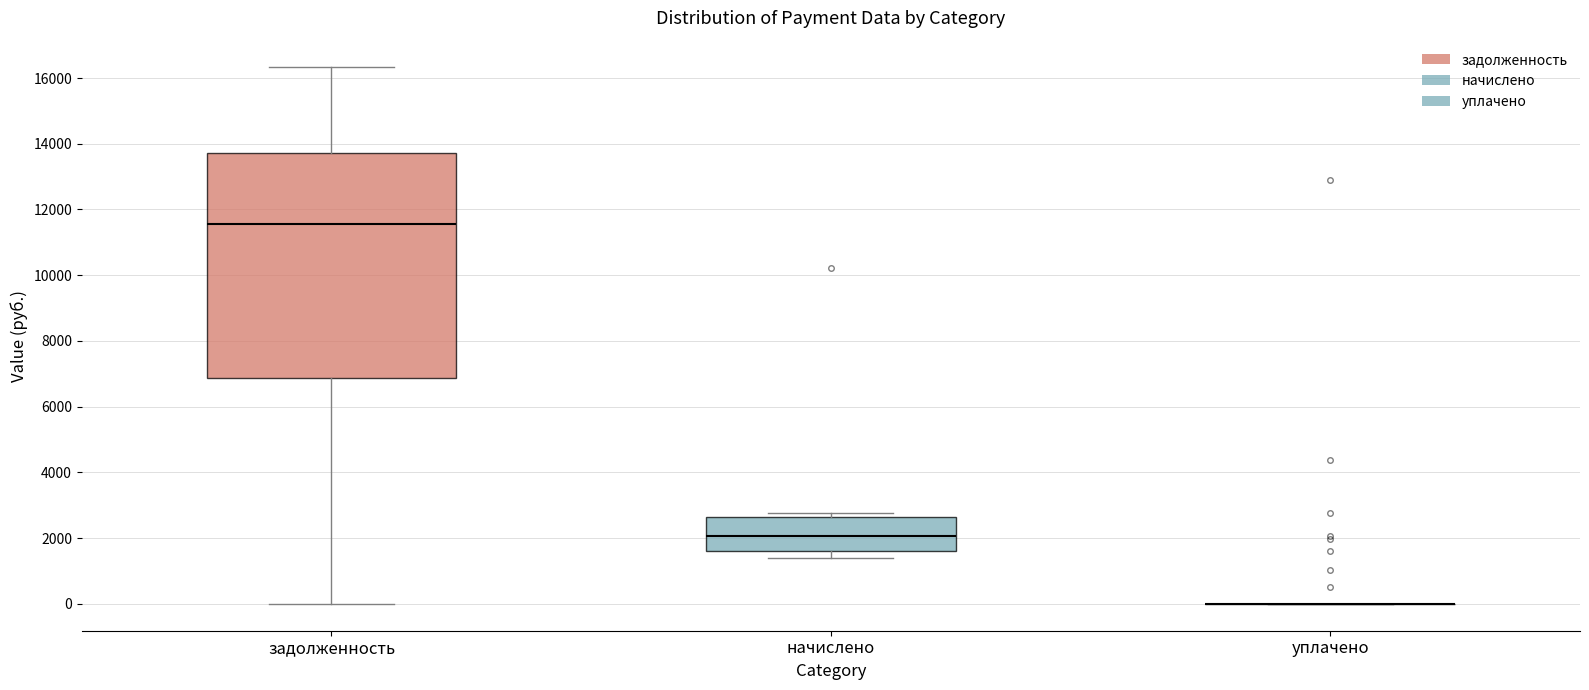

Comparing the boxes themselves (not the whiskers), which one is the tallest?

задолженность